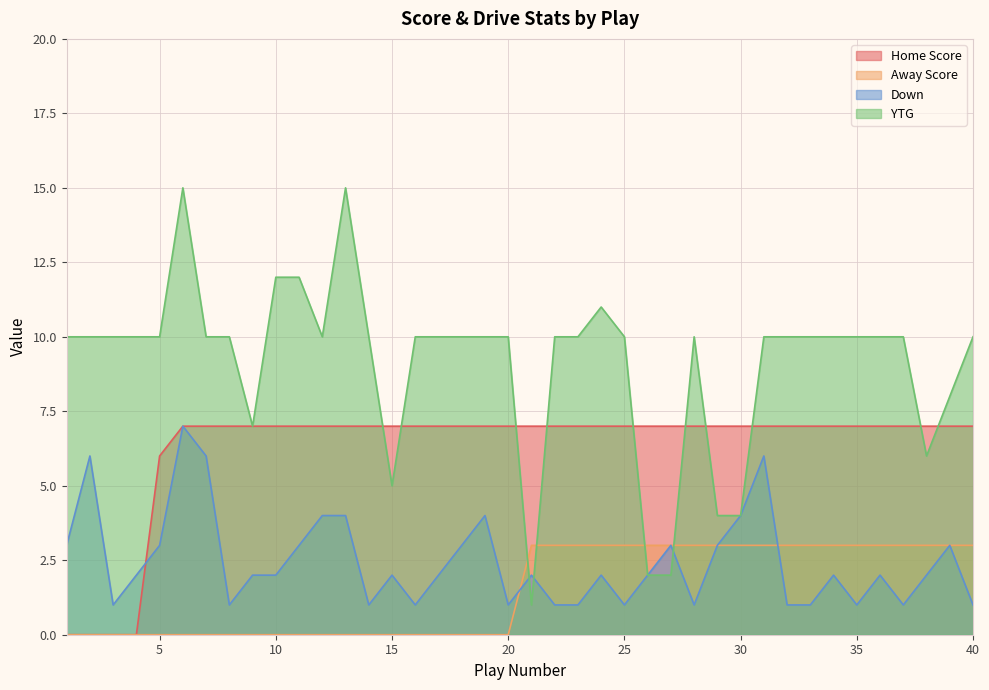

What is the average value of the Home Score series?

6